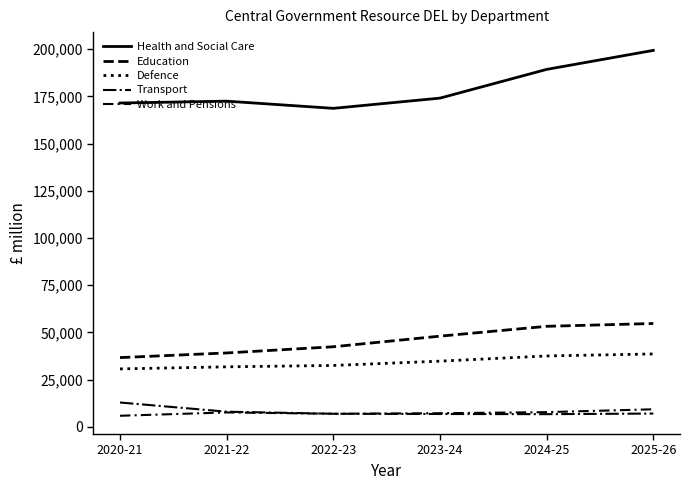

At how many categories does at least one series exceed 16841?

6